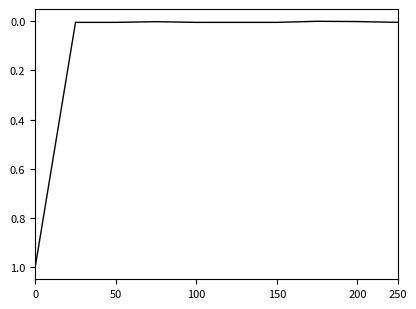

What is the greatest value displayed?

1.0